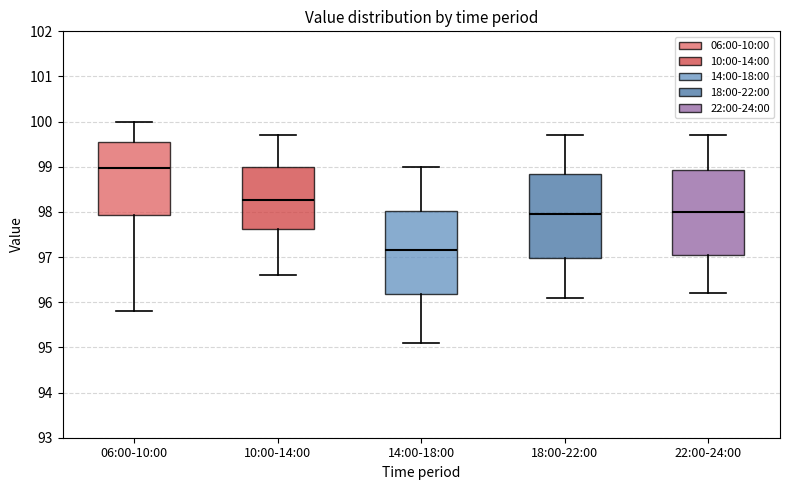

Reading left to right, transcribe this box plot: for each box, give where its median line is, the range the box spans, and where its two whiskers end, as read against the y-axis. The values are not printed on the chart, so give them approximately, as read against the axis.

06:00-10:00: median 99.0, box 97.9 to 99.5, whiskers 95.8 to 100.0
10:00-14:00: median 98.3, box 97.6 to 99.0, whiskers 96.6 to 99.7
14:00-18:00: median 97.2, box 96.2 to 98.0, whiskers 95.1 to 99.0
18:00-22:00: median 98.0, box 97.0 to 98.9, whiskers 96.1 to 99.7
22:00-24:00: median 98.0, box 97.1 to 98.9, whiskers 96.2 to 99.7